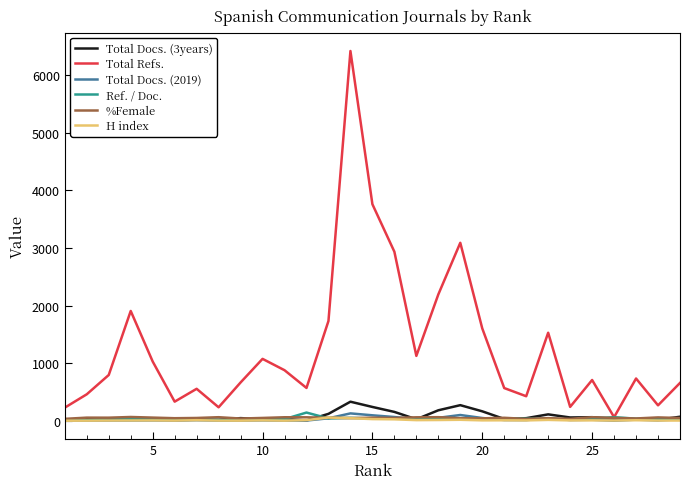

Which series has the largest total across all categories?

Total Refs.